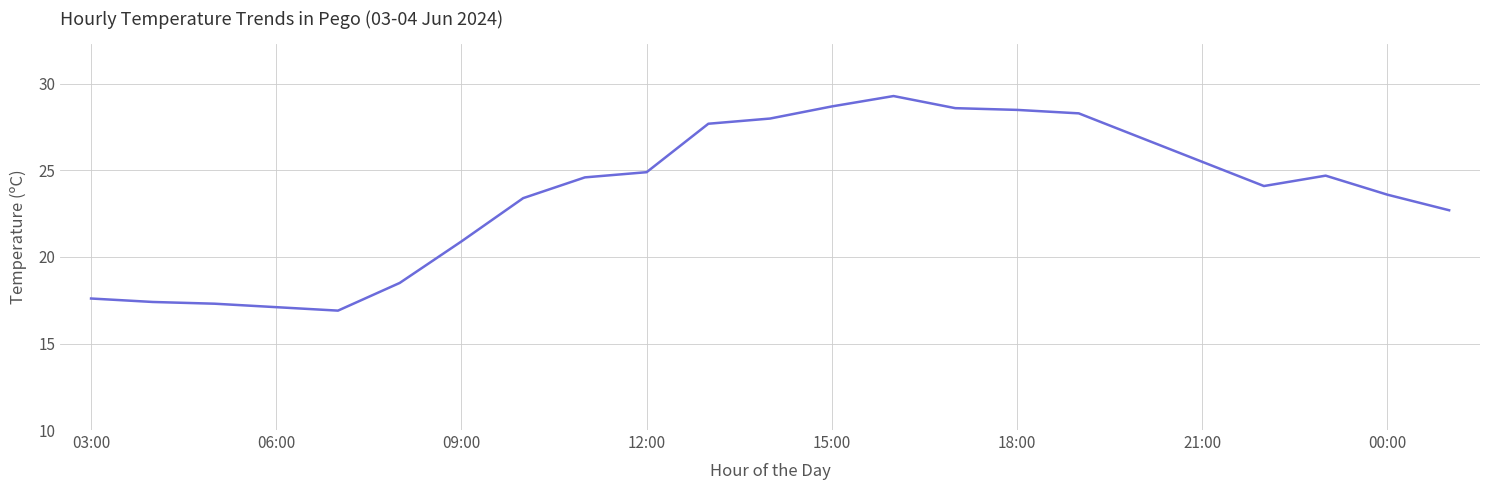

How many values exceed 24?

13